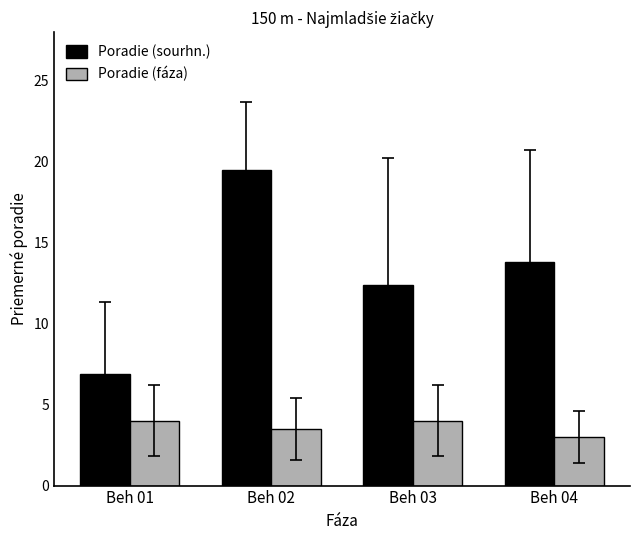

At how many categories does at least one series exceed 6?

4